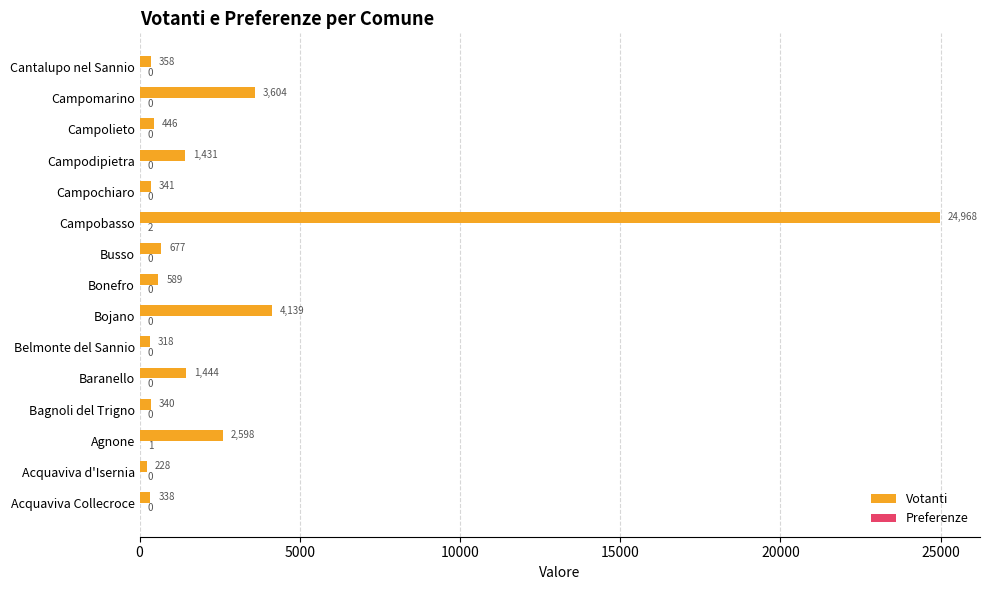

What is the sum of all Votanti values?

41819